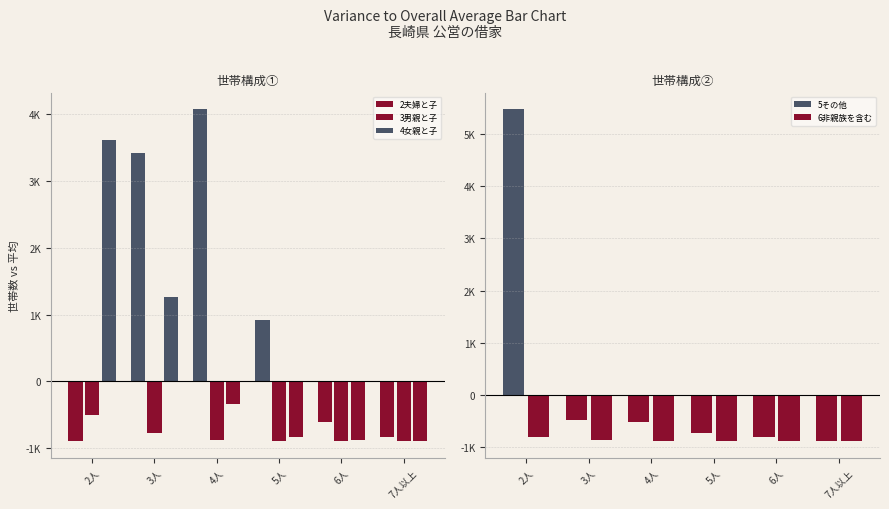

List the series in order of their peak value, highest first.

5その他, 2夫婦と子, 4女親と子, 3男親と子, 6非親族を含む